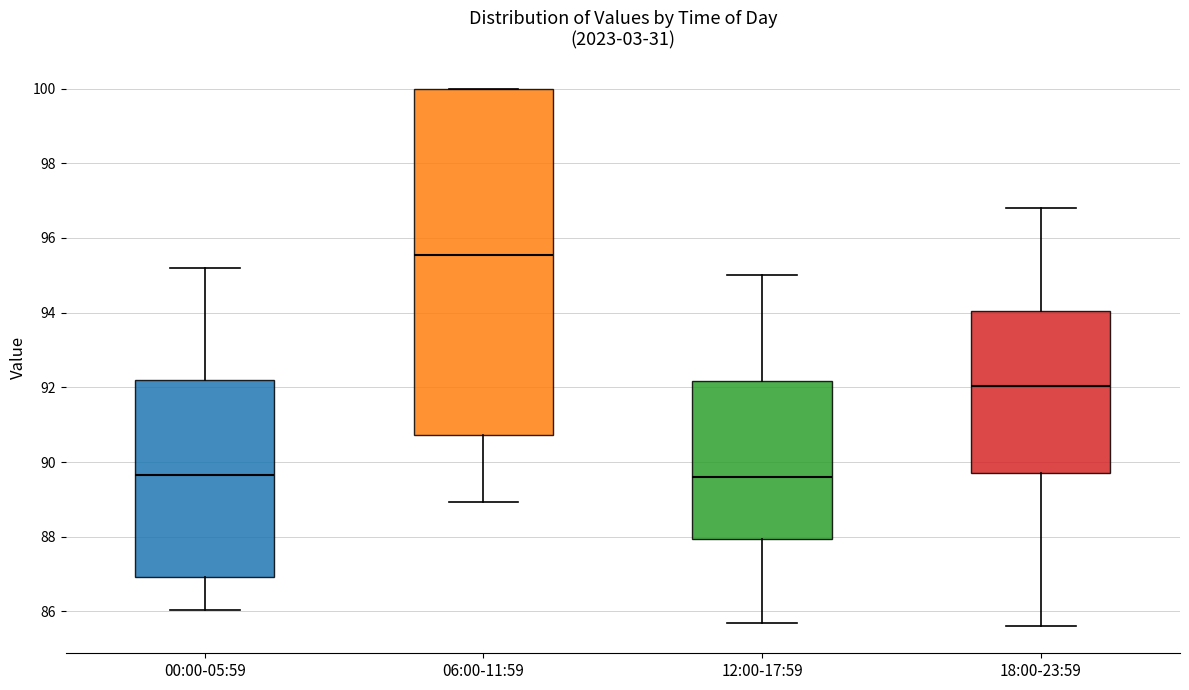

Reading left to right, read every box against the y-axis: the position of its median line, the range the box covers, and the ends of its whiskers. The values are not printed on the chart, so give them approximately, as read against the axis.

00:00-05:59: median 89.6, box 87.0 to 92.2, whiskers 86.0 to 95.2
06:00-11:59: median 95.6, box 90.8 to 100.0, whiskers 89.0 to 100.0
12:00-17:59: median 89.6, box 88.0 to 92.2, whiskers 85.8 to 95.0
18:00-23:59: median 92.0, box 89.8 to 94.0, whiskers 85.6 to 96.8